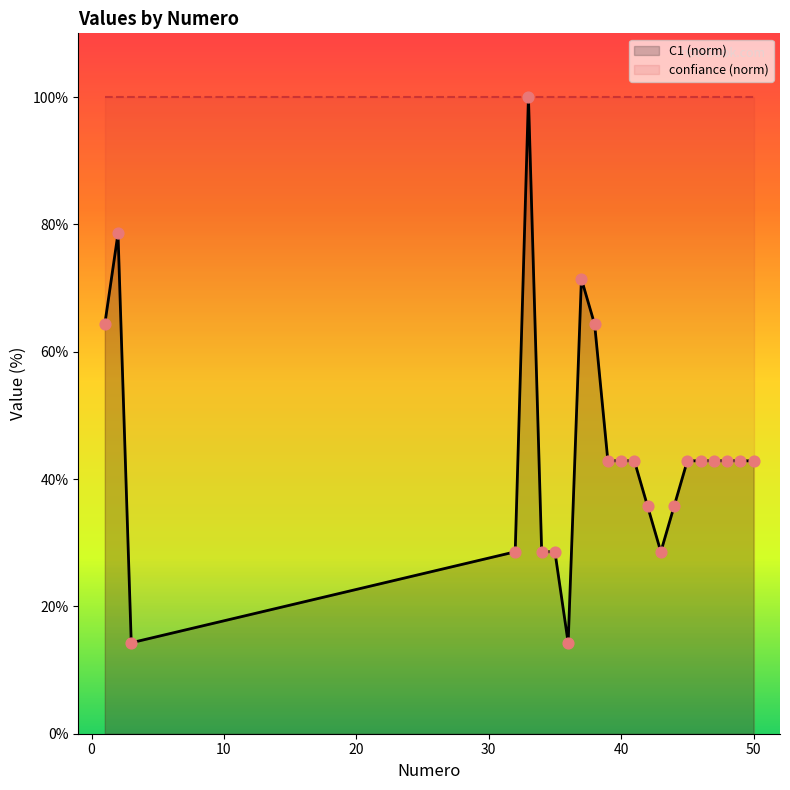

What is the total value across all series at 10?

114.3